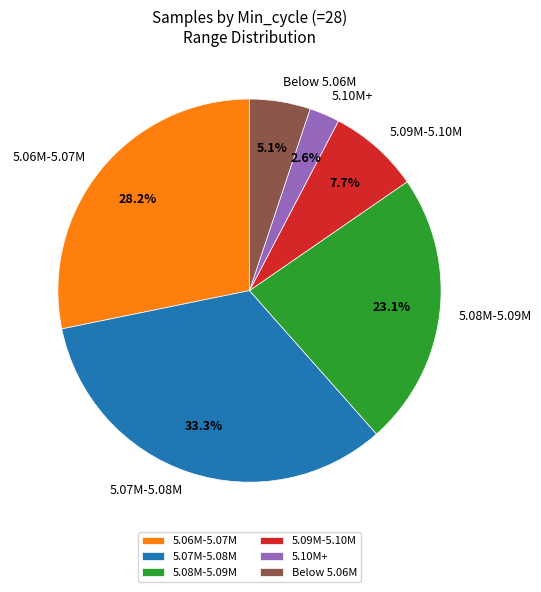

Combined, do 5.08M-5.09M and 5.10M+ account for over 50%?

No